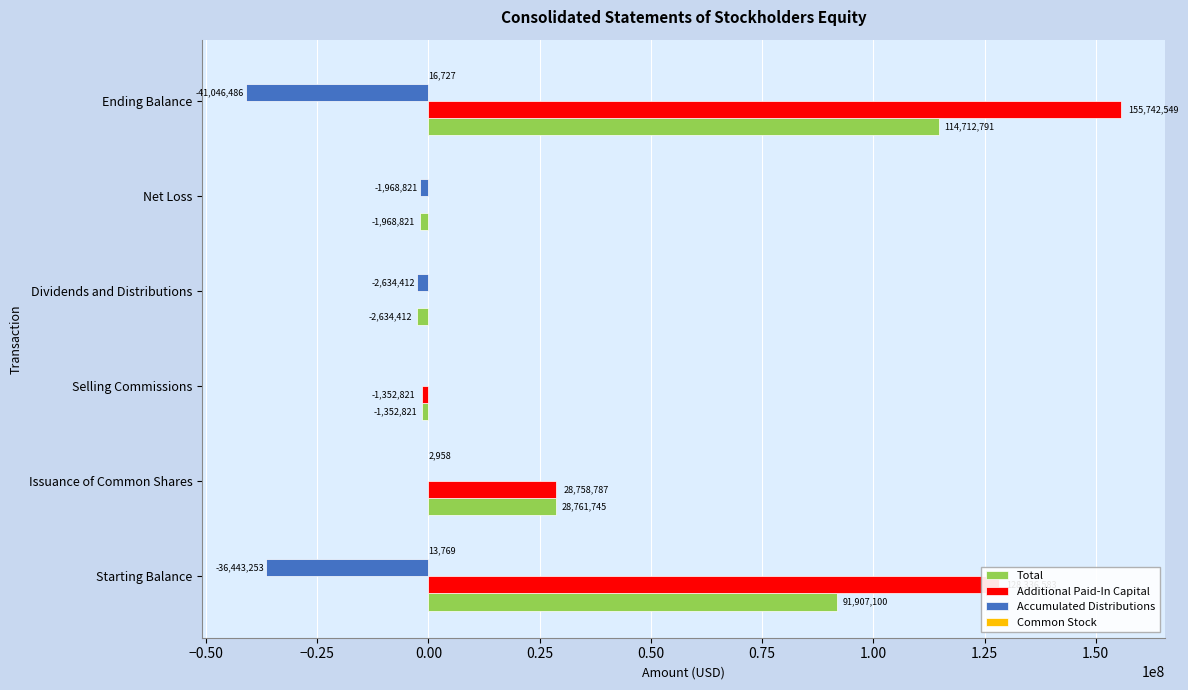

The Additional Paid-In Capital series shows 155742549 at Ending Balance. True or false?

True